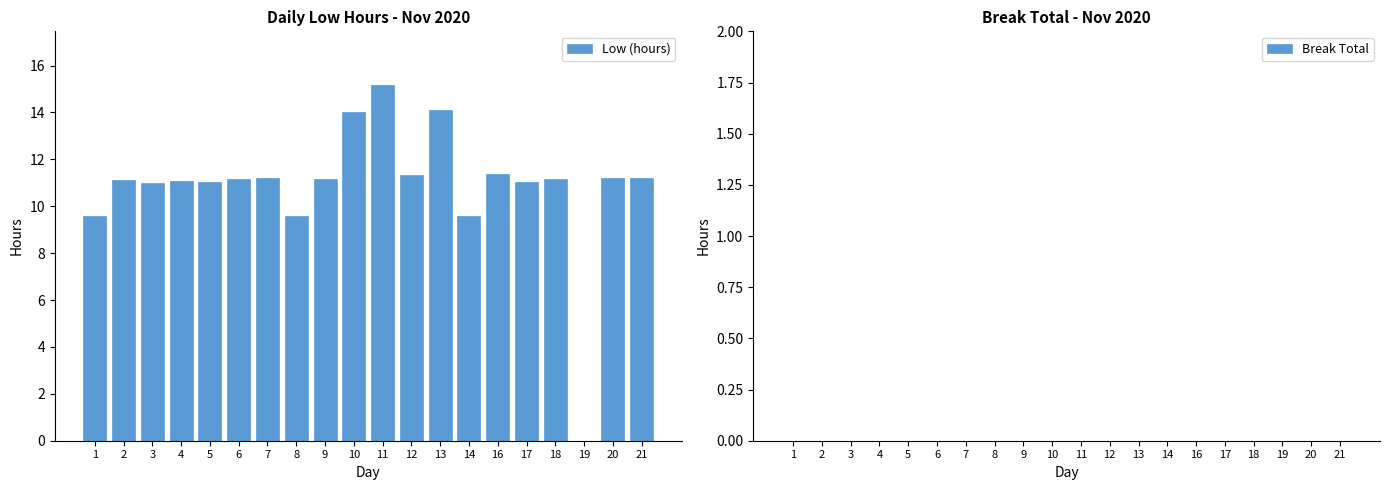

At which category does the chart reach its peak across all series?

11